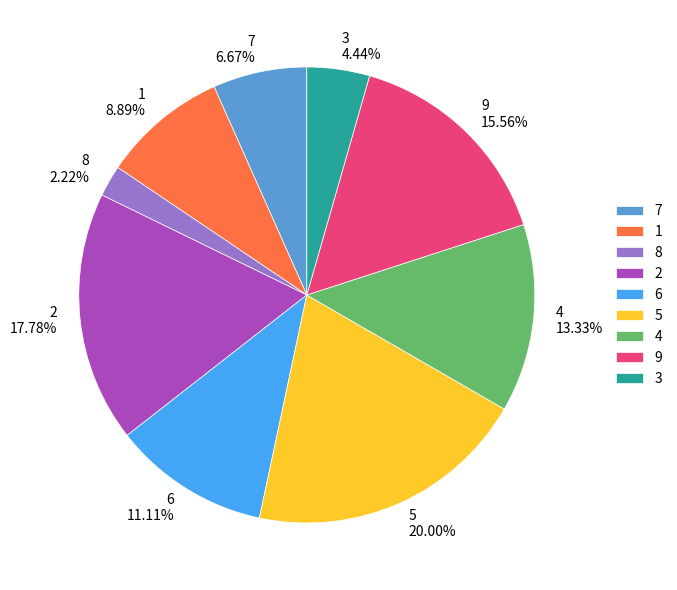

What is the smallest slice in the pie chart?

8